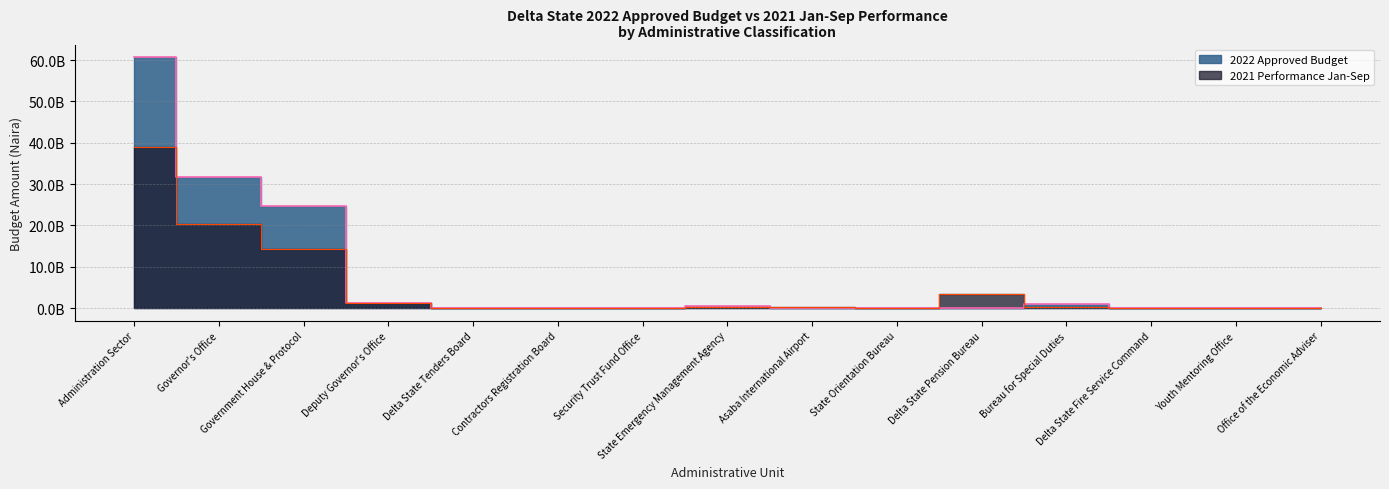

Between which two adjacent categories do 2022 Approved Budget and 2021 Performance Jan-Sep first intersect?

Government House & Protocol and Deputy Governor's Office